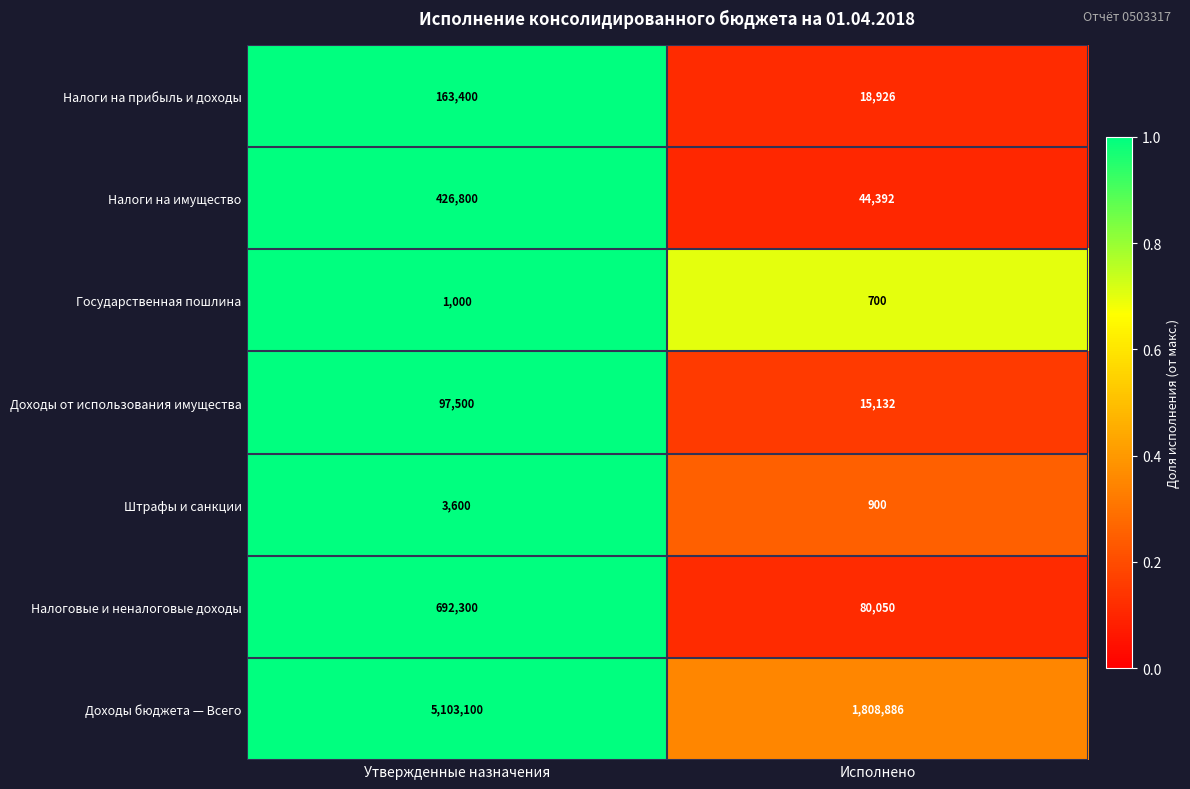

At which category does the chart reach its peak across all series?

Утвержденные назначения